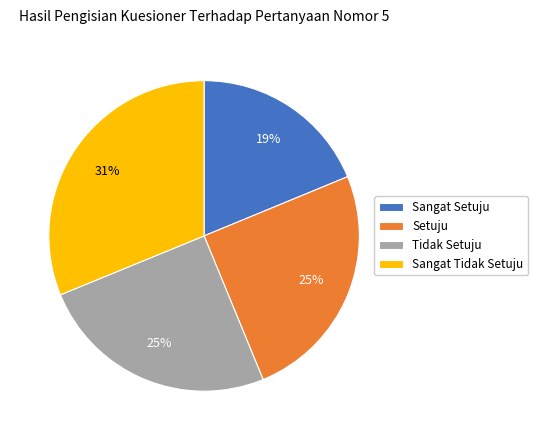

To the nearest percent, what percentage of the pie is Setuju?

25%